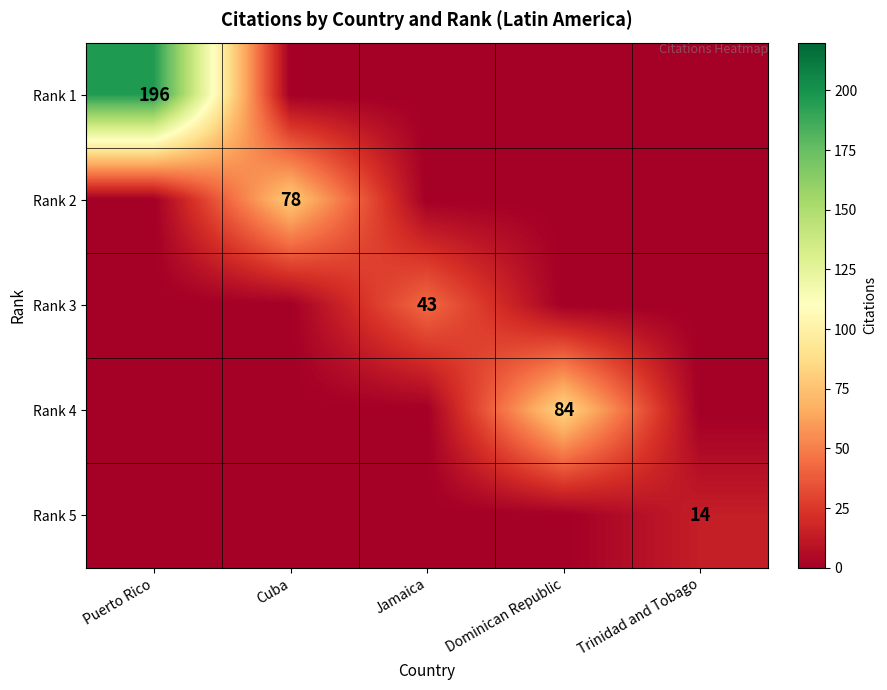

True or false: Rank 2 has a value of 20 at Cuba.

False